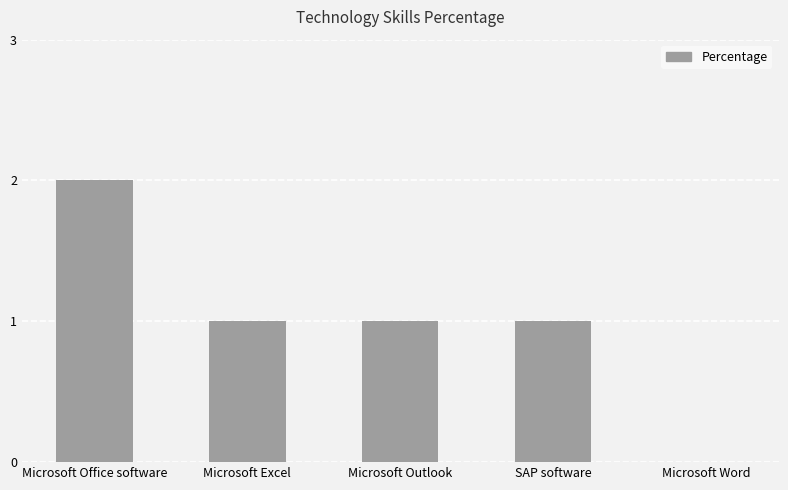

Count the values in the range 1 to 2.

4